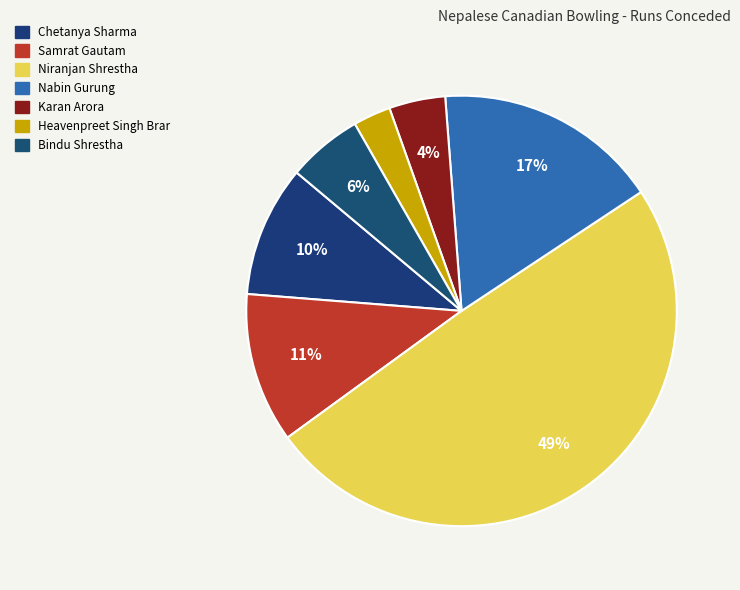

To the nearest percent, what is the average slice percentage?

14%